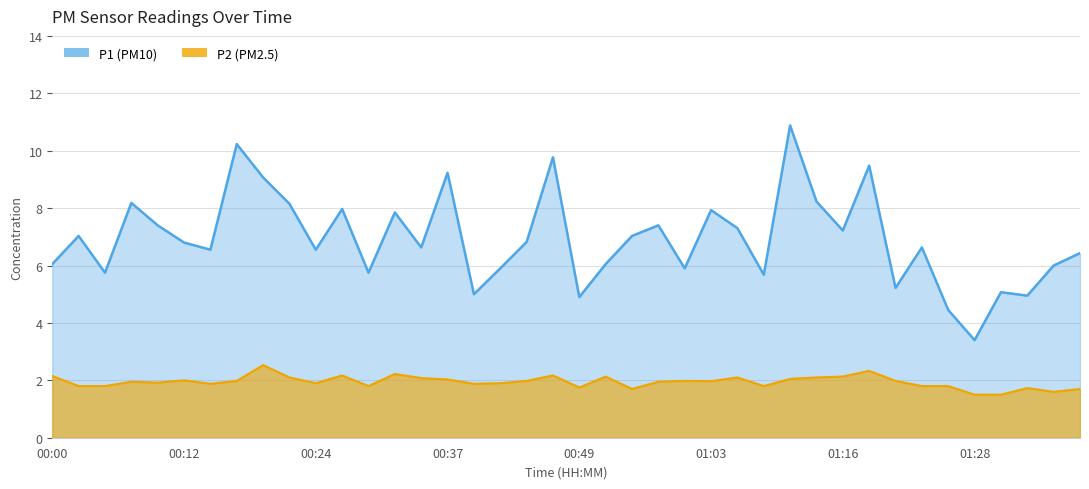

What is the sum of all P2 values?

77.8